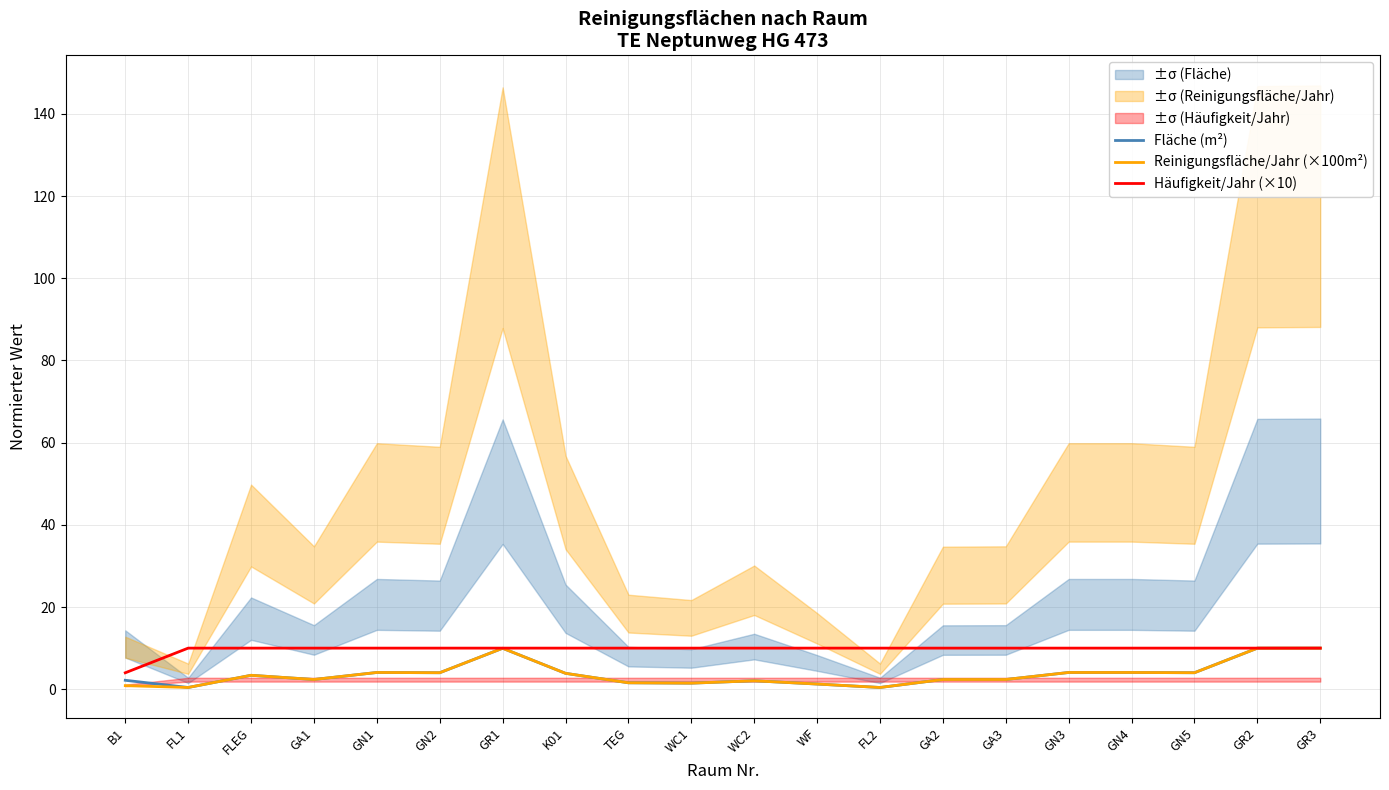

Which series has the largest total across all categories?

Häufigkeit/Jahr (×10)